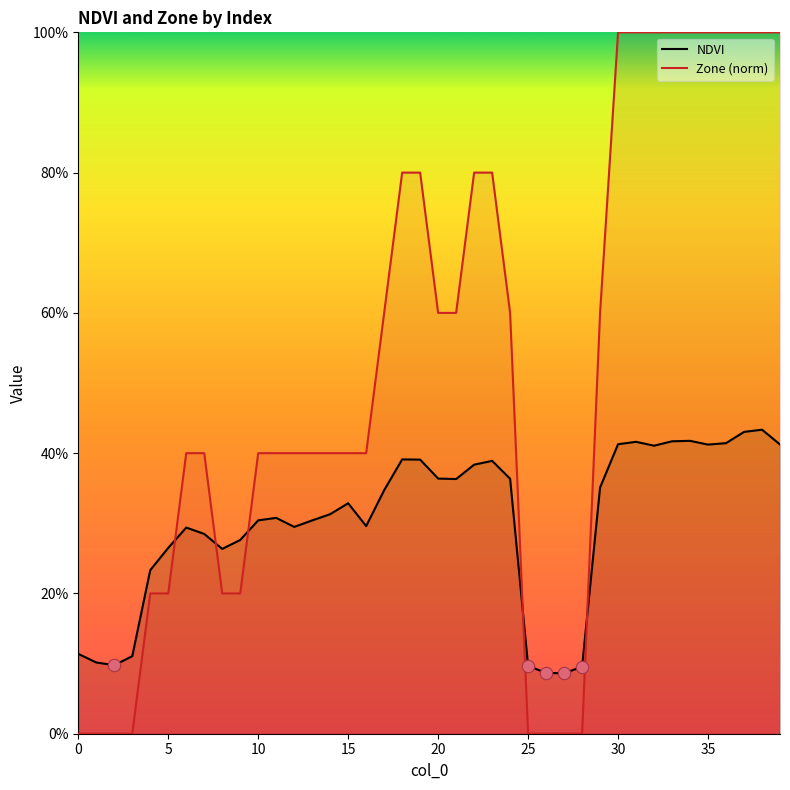

At which category is the sum across all series the highest?

38